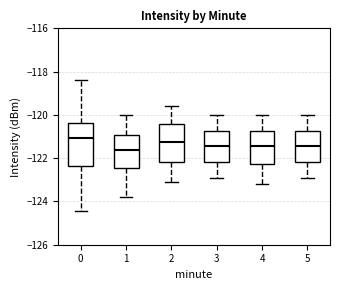

Which box is the tallest, from its lower edge to its upper edge?

0